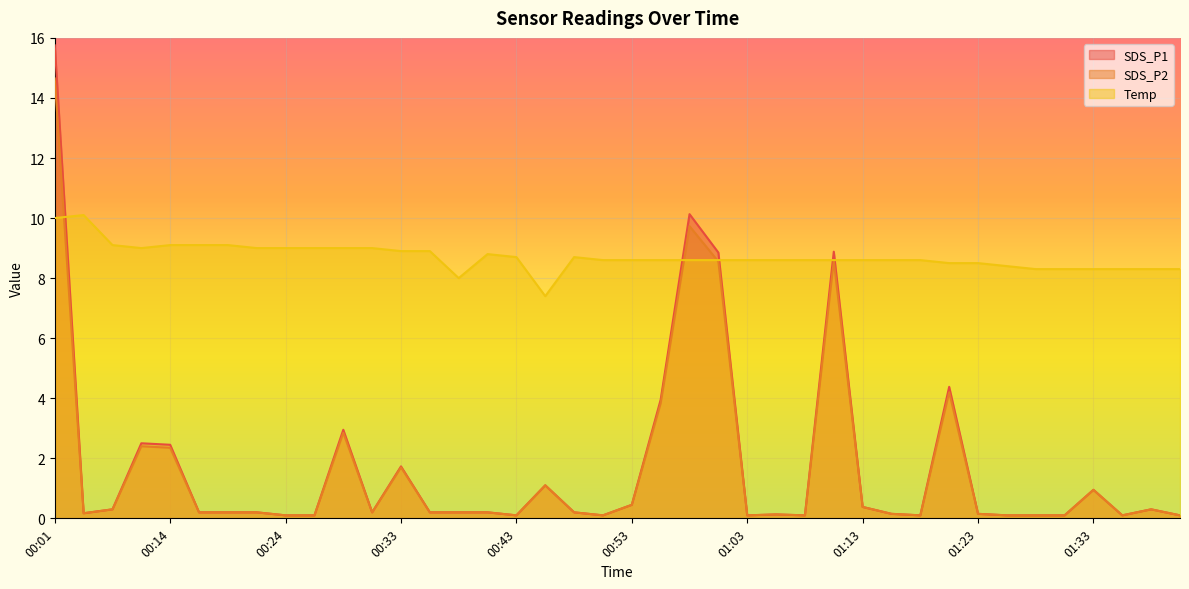

Reading left to right, list all the values displayed in this chart.

SDS_P1: 15.8	0.2	0.3	2.5	2.5	0.2	0.2	0.2	0.1	0.1	3.0	0.2	1.7	0.2	0.2	0.2	0.1	1.1	0.2	0.1	0.5	4.0	10.1	8.8	0.1	0.1	0.1	8.9	0.4	0.1	0.1	4.4	0.1	0.1	0.1	0.1	0.9	0.1	0.3	0.1
SDS_P2: 14.7	0.2	0.3	2.4	2.4	0.2	0.2	0.2	0.1	0.1	2.9	0.2	1.7	0.2	0.2	0.2	0.1	1.1	0.2	0.1	0.5	3.8	9.7	8.6	0.1	0.1	0.1	8.6	0.4	0.1	0.1	4.2	0.1	0.1	0.1	0.1	0.9	0.1	0.3	0.1
Temp: 10.0	10.1	9.1	9.0	9.1	9.1	9.1	9.0	9.0	9.0	9.0	9.0	8.9	8.9	8.0	8.8	8.7	7.4	8.7	8.6	8.6	8.6	8.6	8.6	8.6	8.6	8.6	8.6	8.6	8.6	8.6	8.5	8.5	8.4	8.3	8.3	8.3	8.3	8.3	8.3